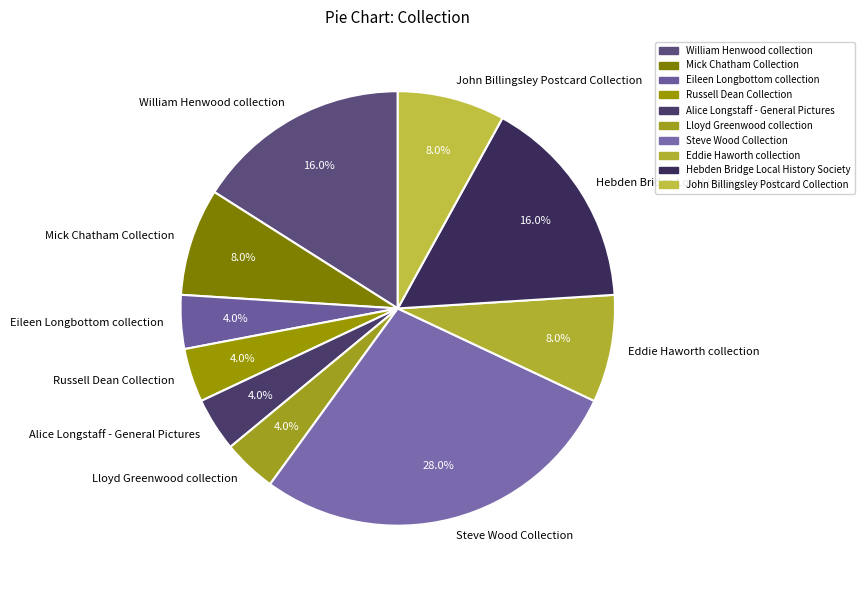

Does Russell Dean Collection represent more than half of the total?

No